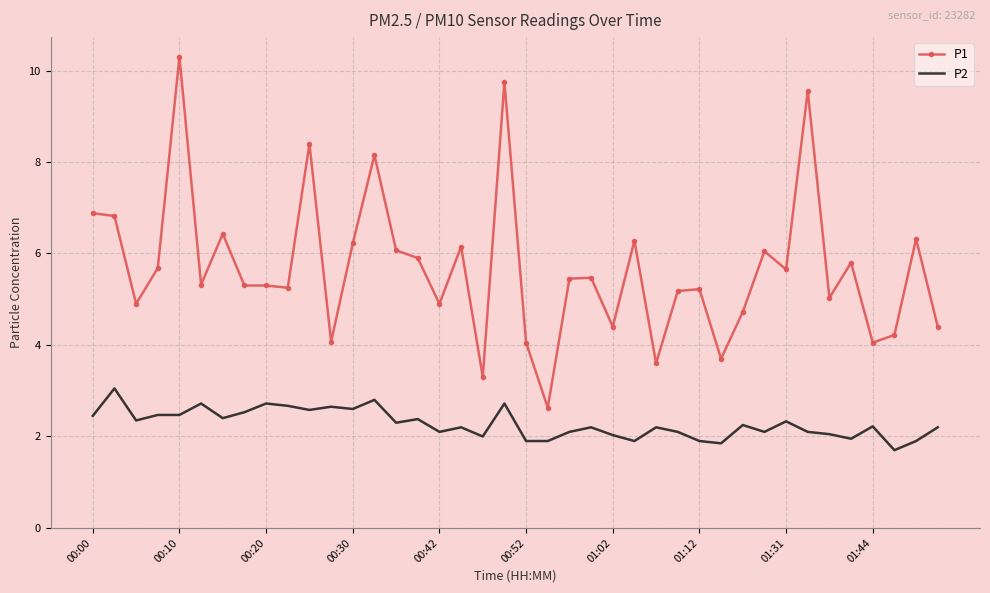

Which series has the largest range (max minus min)?

P1